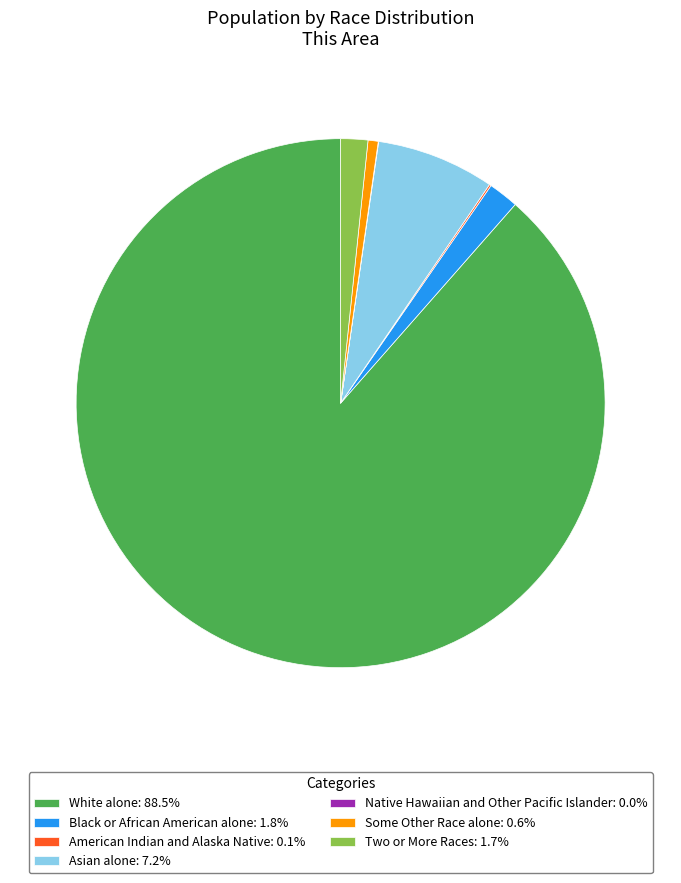

Does White alone account for over 50% of the chart?

Yes